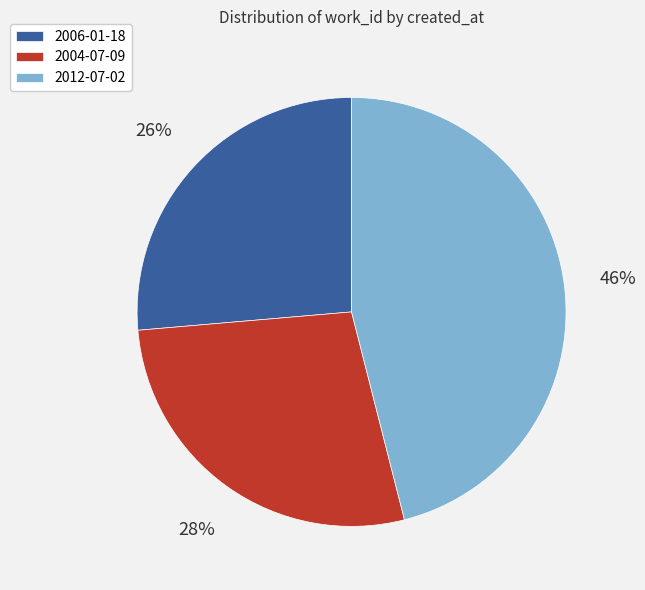

True or false: 2006-01-18 accounts for 26% of the total.

True